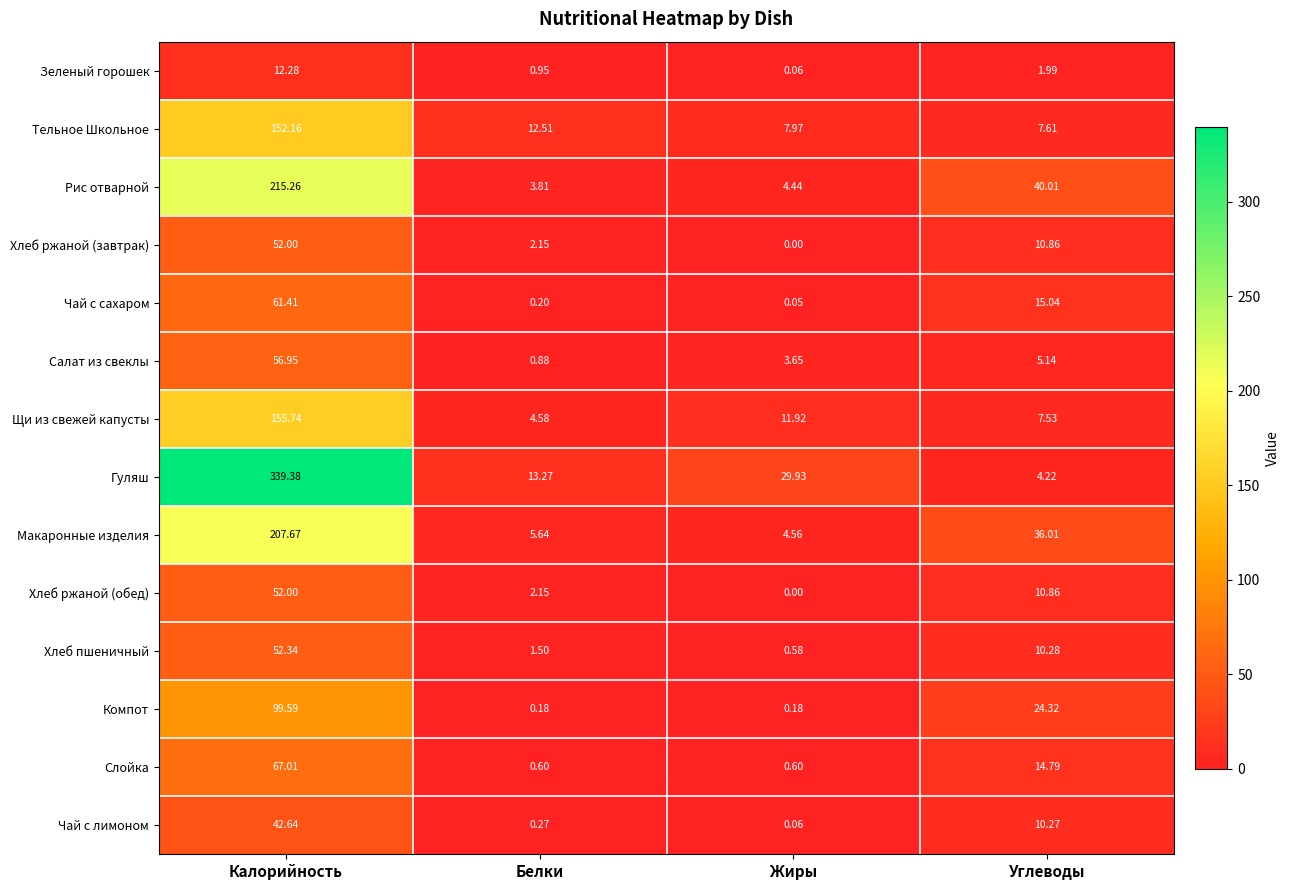

At which label does Хлеб пшеничный reach its minimum?

Жиры